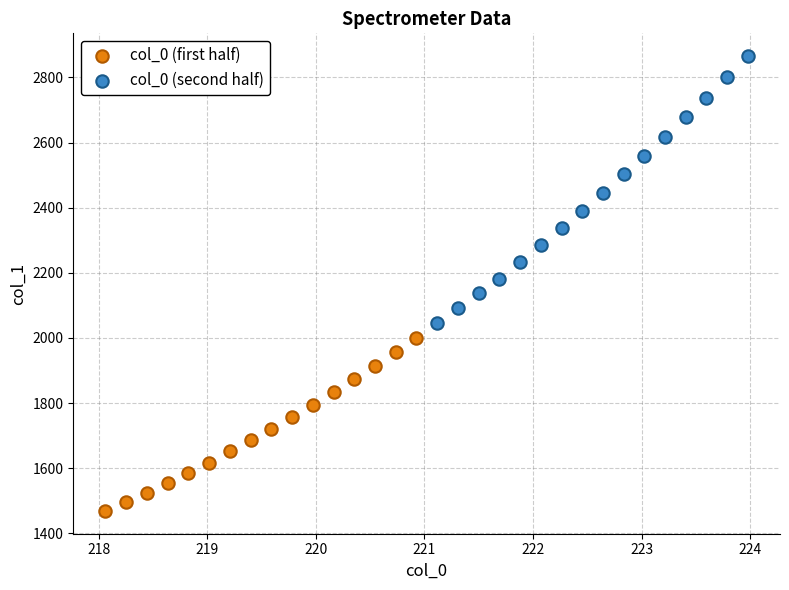

Which series reaches the maximum Y coordinate?

col_0 (second half)